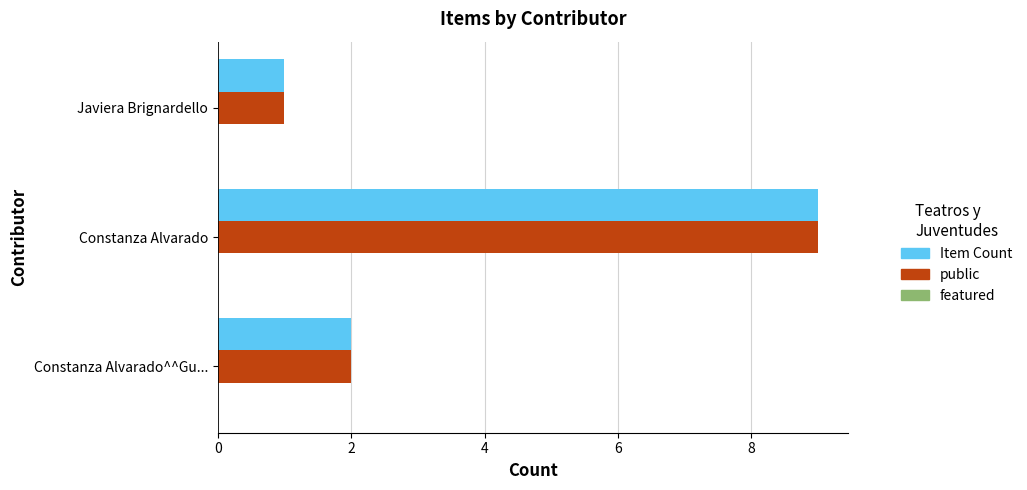

What is the average value of the public series?

4